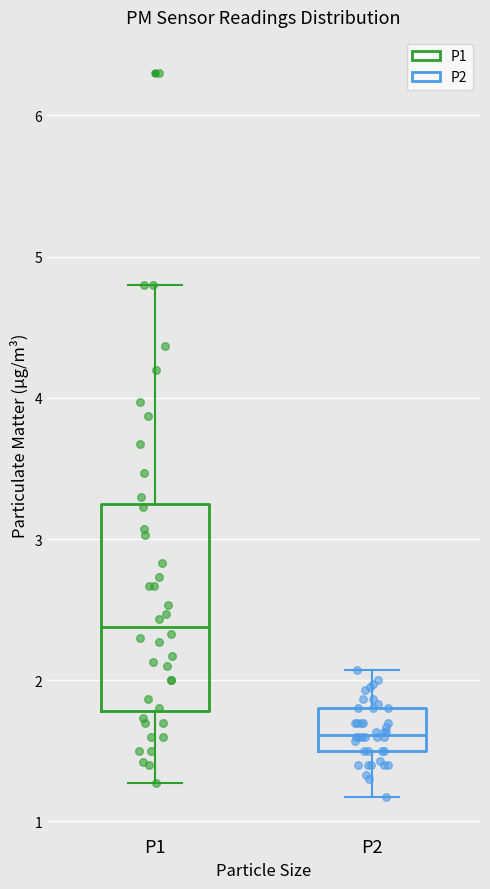

Reading left to right, read every box against the y-axis: the position of its median line, the range the box covers, and the ends of its whiskers. The values are not printed on the chart, so give them approximately, as read against the axis.

P1: median 2.4, box 1.8 to 3.2, whiskers 1.3 to 4.8
P2: median 1.6, box 1.5 to 1.8, whiskers 1.2 to 2.1